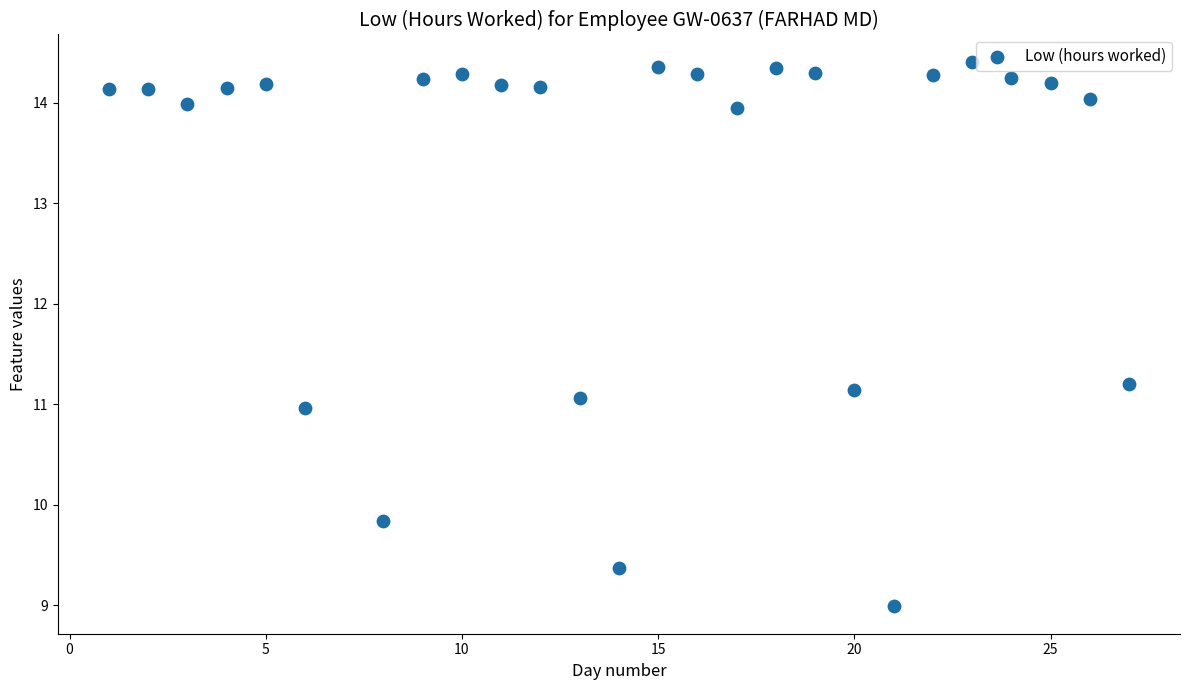

What is the range of X values (max minus min)?

26.0